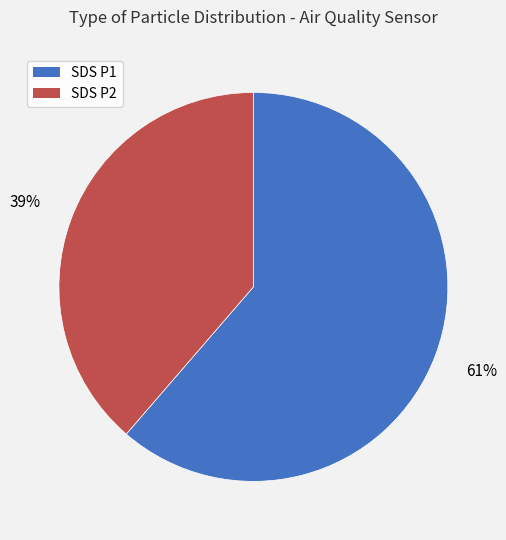

How many slices are in this pie chart?

2